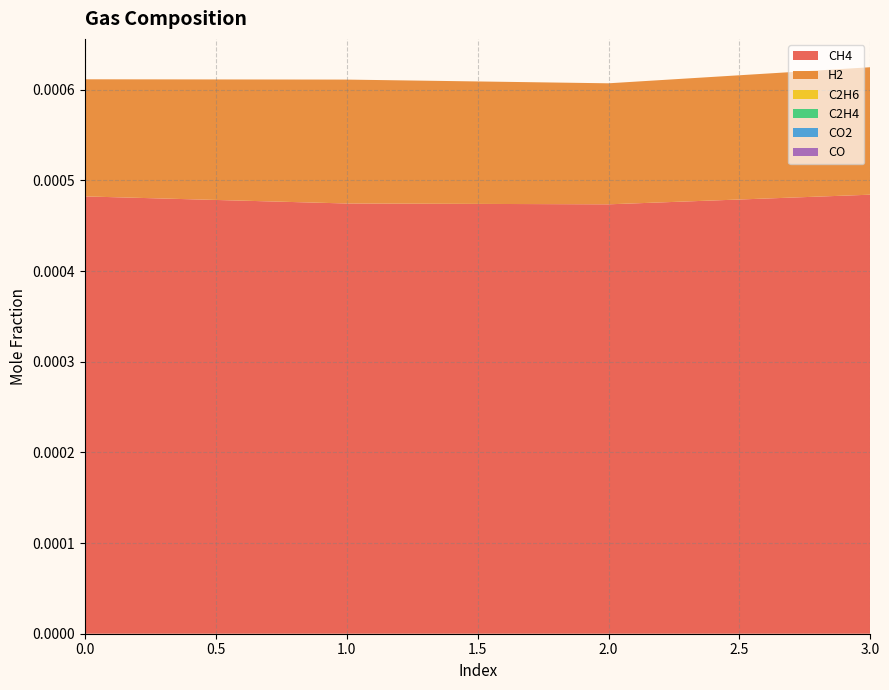

Reading left to right, list all the values displayed in this chart.

CH4: 0=0.0	1=0.0	2=0.0	3=0.0
H2: 0=0.0	1=0.0	2=0.0	3=0.0
C2H6: 0=0.0	1=0.0	2=0.0	3=0.0
C2H4: 0=0.0	1=0.0	2=0.0	3=0.0
CO2: 0=0.0	1=0.0	2=0.0	3=0.0
CO: 0=0.0	1=0.0	2=0.0	3=0.0